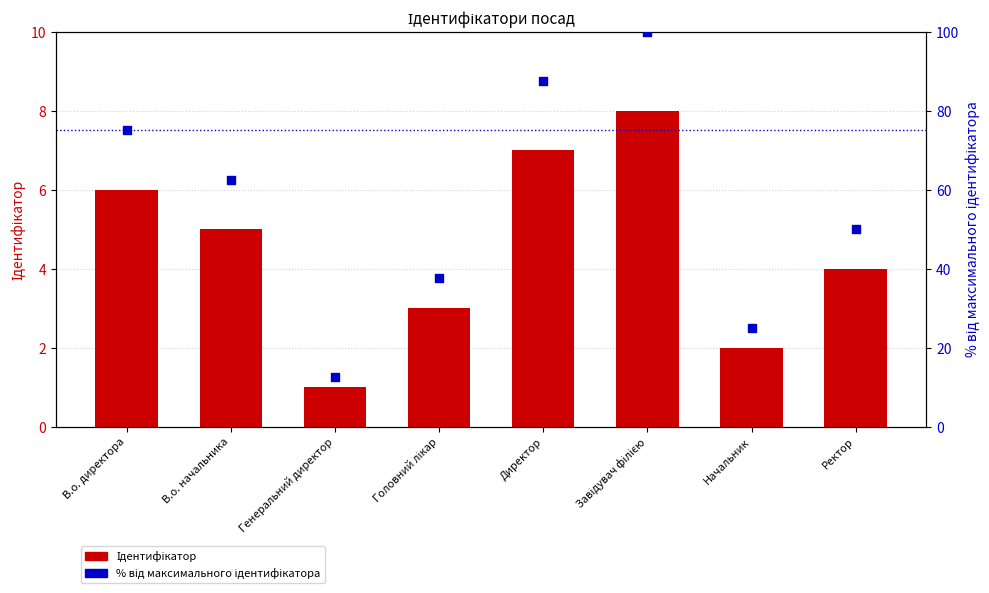

At how many categories does at least one series exceed 55?

4